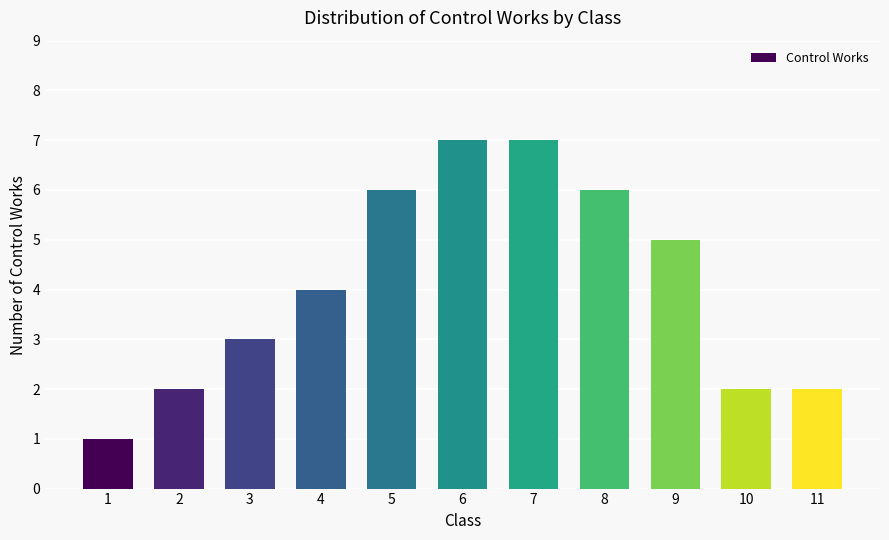

Reading left to right, extract all data points from this chart.

1	2	3	4	6	7	7	6	5	2	2